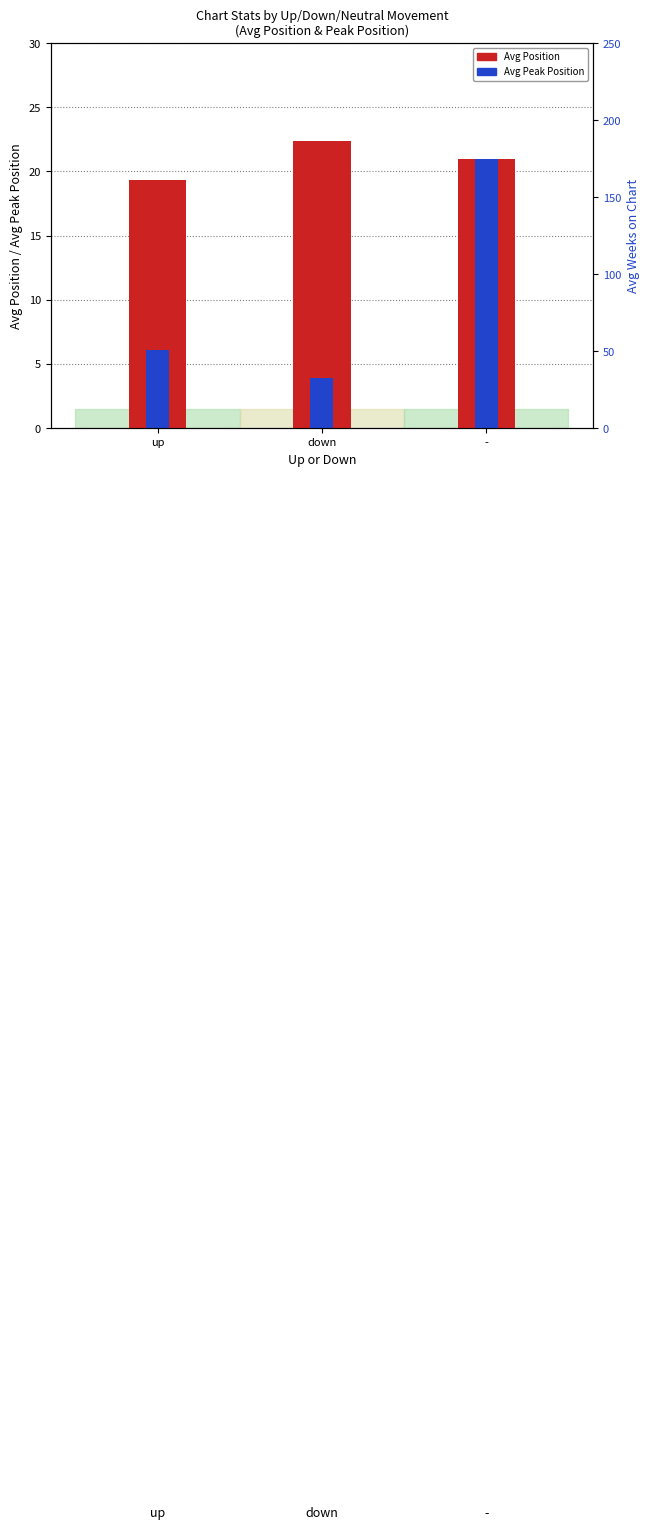

Which category has the lowest value across all series?

down